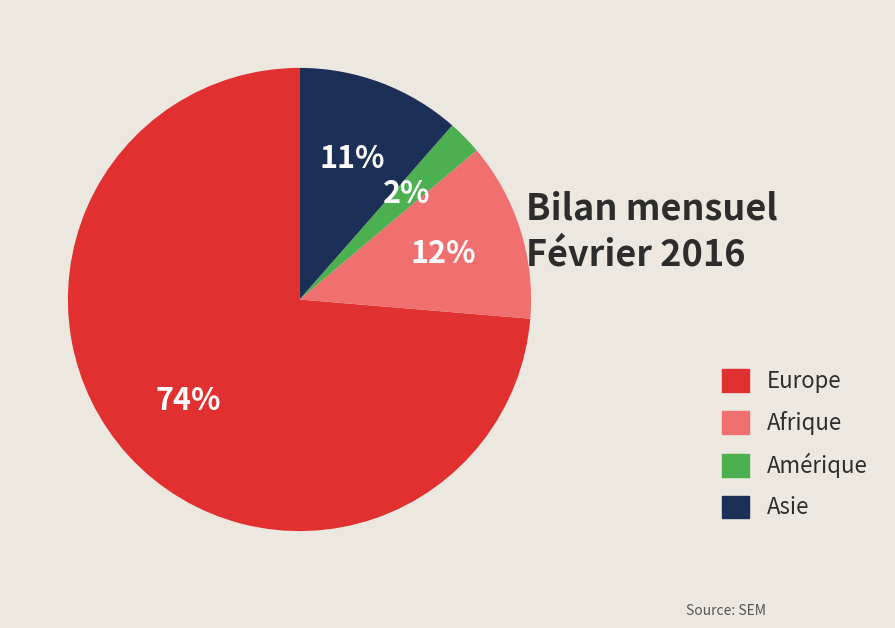

What is the ratio of the value at Amérique to the value at Asie?

0.2